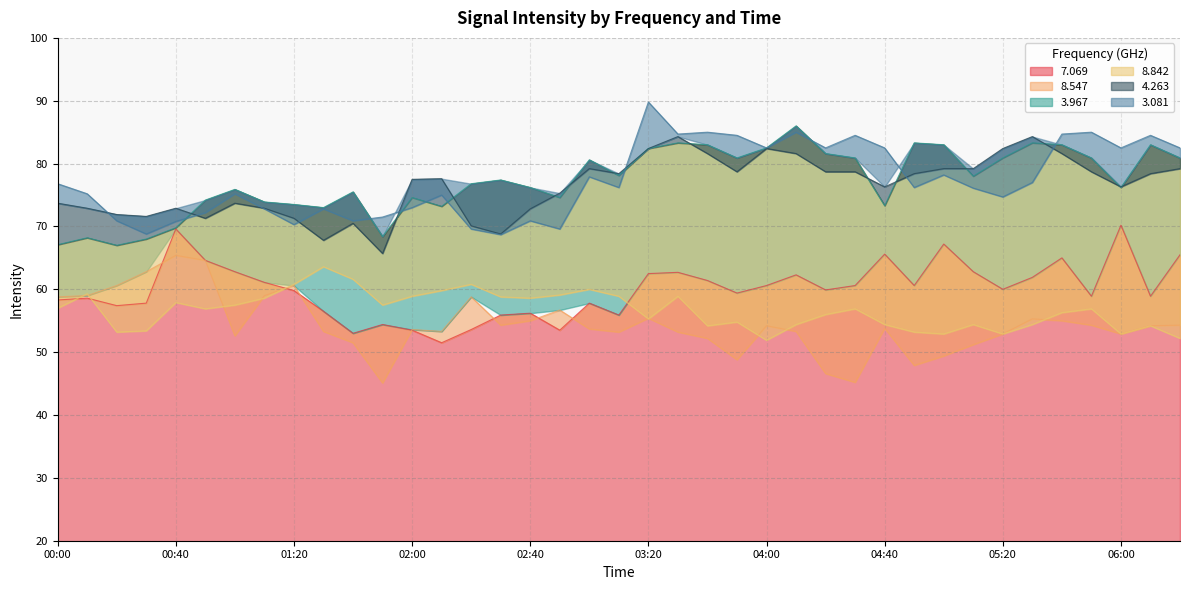

Reading left to right, what are all the values shown in this chart?

  7.069: 00:00=58.3	00:10=58.6	00:20=57.4	00:30=57.8	00:40=69.6	00:50=64.6	01:00=62.8	01:10=61.1	01:20=59.8	01:30=56.5	01:40=53.0	01:50=54.4	02:00=53.5	02:10=51.5	02:20=53.6	02:30=55.9	02:40=56.2	02:50=53.5	03:00=57.8	03:10=55.9	03:20=62.5	03:30=62.7	03:40=61.4	03:50=59.4	04:00=60.6	04:10=62.3	04:20=59.9	04:30=60.6	04:40=65.6	04:50=60.6	05:00=67.2	05:10=62.8	05:20=60.0	05:30=61.9	05:40=65.0	05:50=58.9	06:00=70.2	06:10=58.9	06:20=65.5
  8.547: 00:00=58.8	00:10=59.0	00:20=60.6	00:30=62.8	00:40=65.4	00:50=64.6	01:00=52.6	01:10=59.0	01:20=60.6	01:30=53.3	01:40=51.5	01:50=45.1	02:00=53.6	02:10=53.3	02:20=58.8	02:30=54.3	02:40=55.0	02:50=56.7	03:00=53.7	03:10=53.2	03:20=55.4	03:30=53.2	03:40=52.2	03:50=48.8	04:00=54.2	04:10=53.3	04:20=46.6	04:30=45.2	04:40=53.8	04:50=47.9	05:00=49.4	05:10=51.2	05:20=52.9	05:30=55.3	05:40=55.0	05:50=54.3	06:00=52.9	06:10=54.2	06:20=54.3
  3.967: 00:00=67.1	00:10=68.2	00:20=67.0	00:30=68.0	00:40=69.8	00:50=74.2	01:00=75.9	01:10=73.9	01:20=73.5	01:30=73.0	01:40=75.5	01:50=68.4	02:00=74.6	02:10=73.2	02:20=76.8	02:30=77.4	02:40=76.2	02:50=74.6	03:00=80.6	03:10=78.1	03:20=82.4	03:30=83.3	03:40=83.0	03:50=80.9	04:00=82.5	04:10=86.0	04:20=81.6	04:30=80.9	04:40=73.3	04:50=83.3	05:00=83.0	05:10=78.0	05:20=80.9	05:30=83.3	05:40=83.0	05:50=80.9	06:00=76.2	06:10=83.0	06:20=80.9
  8.842: 00:00=57.0	00:10=59.3	00:20=53.2	00:30=53.4	00:40=57.9	00:50=56.9	01:00=57.5	01:10=58.6	01:20=60.8	01:30=63.6	01:40=61.6	01:50=57.5	02:00=58.9	02:10=59.8	02:20=60.8	02:30=58.8	02:40=58.6	02:50=59.1	03:00=60.0	03:10=58.9	03:20=55.3	03:30=58.9	03:40=54.2	03:50=54.8	04:00=51.9	04:10=54.4	04:20=56.0	04:30=56.9	04:40=54.4	04:50=53.2	05:00=52.9	05:10=54.4	05:20=52.9	05:30=54.4	05:40=56.3	05:50=56.9	06:00=52.9	06:10=54.2	06:20=52.2
  4.263: 00:00=73.7	00:10=72.9	00:20=71.9	00:30=71.6	00:40=72.9	00:50=71.3	01:00=73.7	01:10=72.9	01:20=71.3	01:30=67.8	01:40=70.5	01:50=65.7	02:00=77.5	02:10=77.6	02:20=70.1	02:30=68.8	02:40=72.8	02:50=75.3	03:00=79.2	03:10=78.4	03:20=82.4	03:30=84.3	03:40=81.6	03:50=78.7	04:00=82.4	04:10=81.6	04:20=78.7	04:30=78.7	04:40=76.3	04:50=78.4	05:00=79.2	05:10=79.2	05:20=82.4	05:30=84.3	05:40=81.6	05:50=78.7	06:00=76.3	06:10=78.4	06:20=79.2
  3.081: 00:00=76.8	00:10=75.2	00:20=70.9	00:30=68.8	00:40=70.8	00:50=72.2	01:00=75.2	01:10=72.8	01:20=70.3	01:30=72.8	01:40=70.9	01:50=71.5	02:00=73.0	02:10=75.0	02:20=69.6	02:30=68.7	02:40=70.9	02:50=69.6	03:00=77.9	03:10=76.2	03:20=89.8	03:30=84.7	03:40=85.0	03:50=84.5	04:00=82.5	04:10=85.0	04:20=82.5	04:30=84.5	04:40=82.5	04:50=76.2	05:00=78.2	05:10=76.1	05:20=74.7	05:30=77.0	05:40=84.7	05:50=85.0	06:00=82.5	06:10=84.5	06:20=82.5